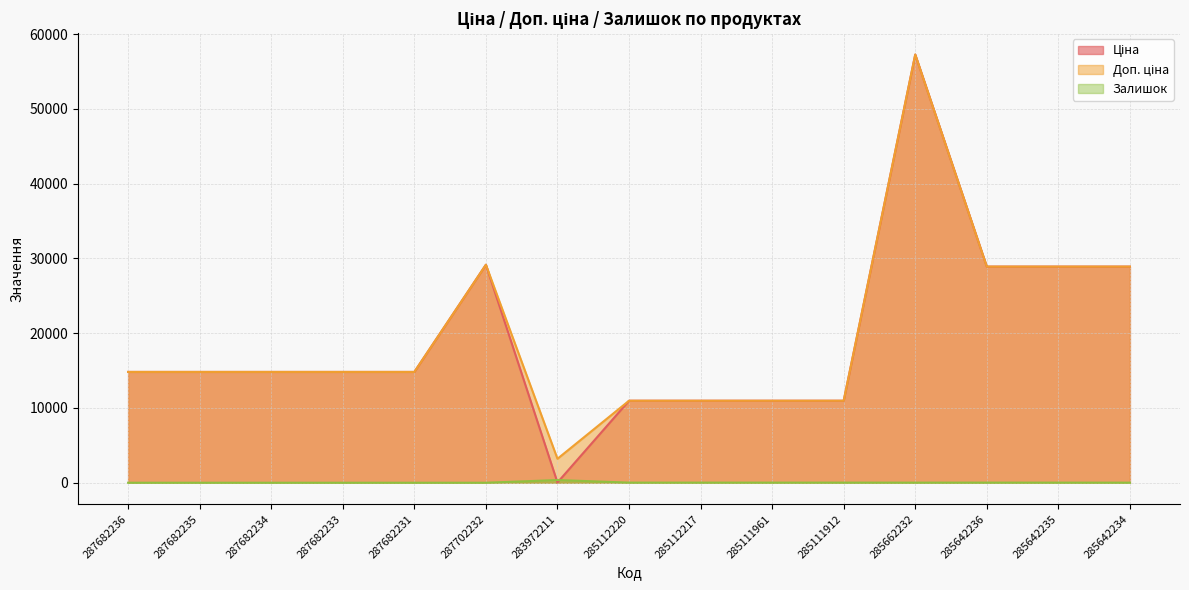

Which series has the largest total across all categories?

Доп. ціна